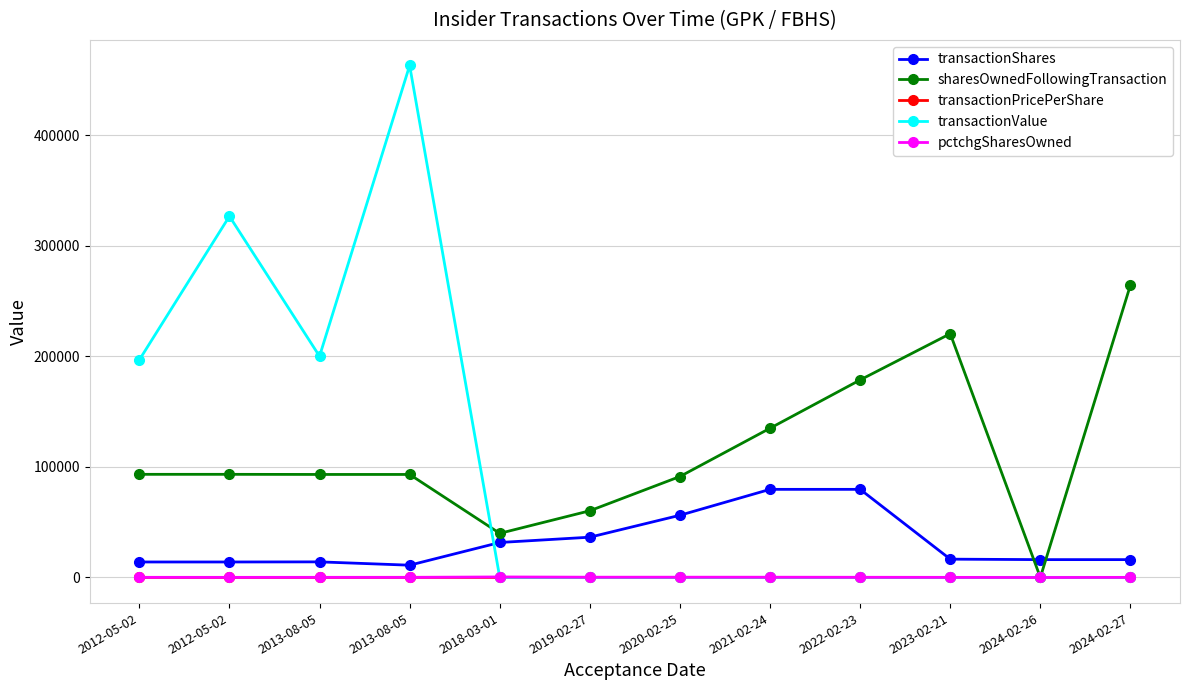

Is this an area chart (filled region under the line)?

No